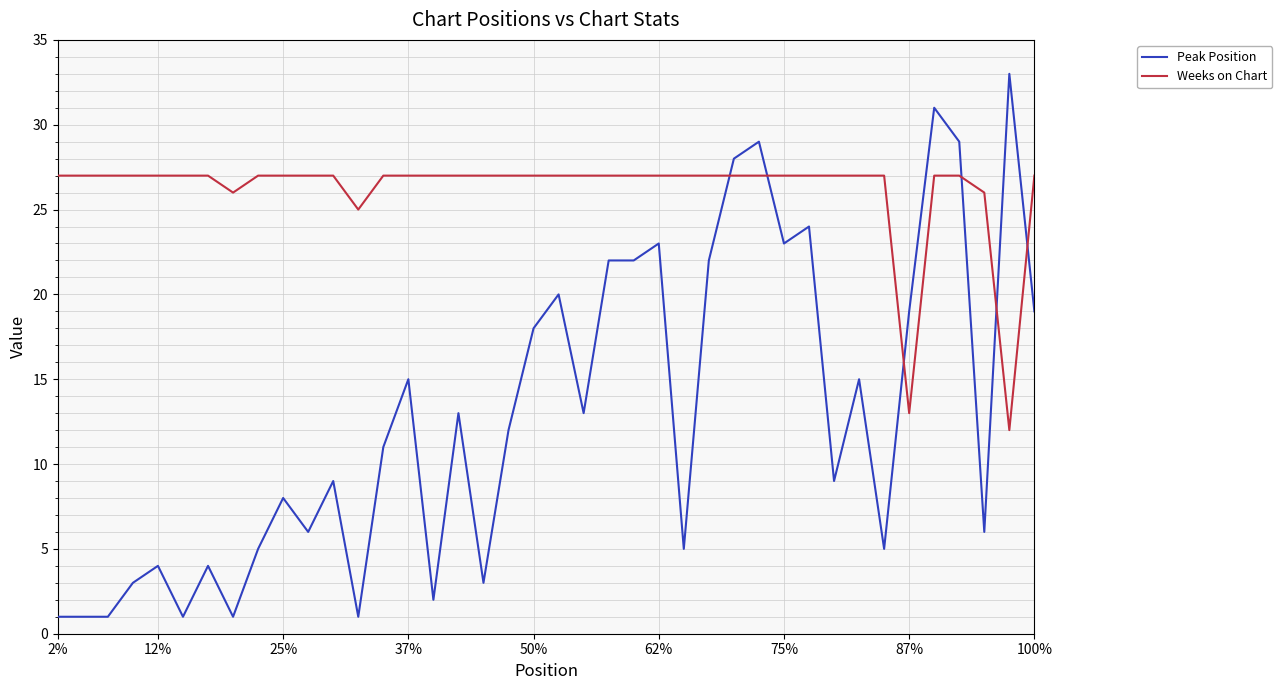

Which series has the largest total across all categories?

Weeks on Chart